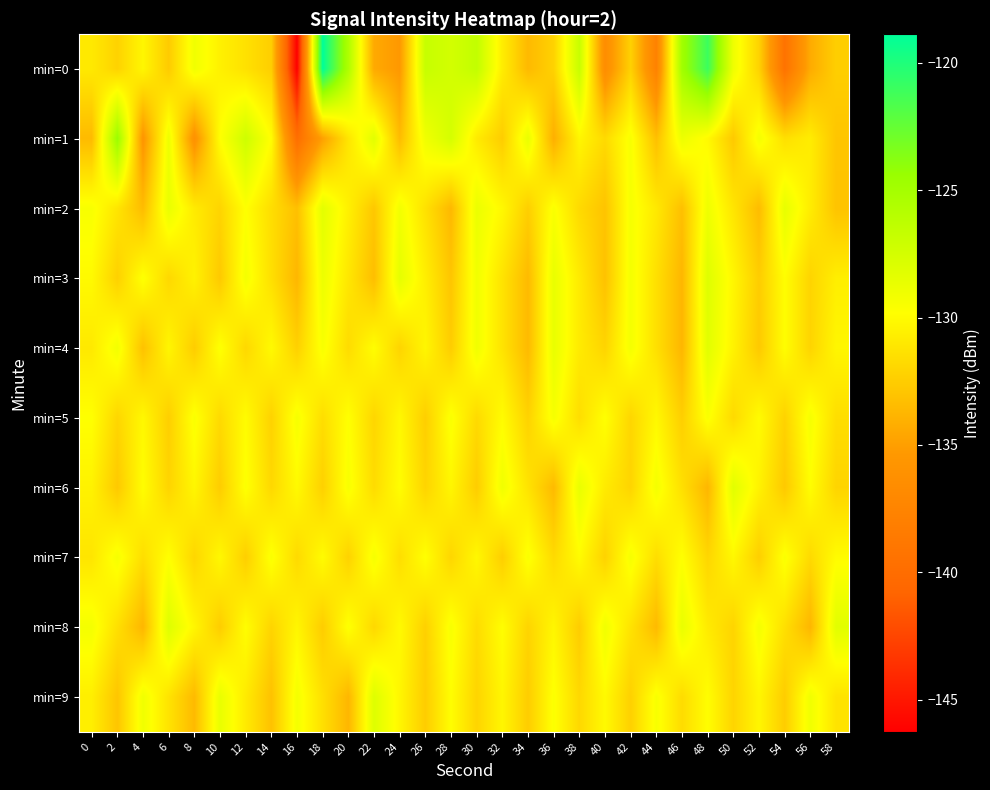

Reading left to right, extract all data points from this chart.

min=0: 0=-131.0	2=-132.2	4=-130.3	6=-132.6	8=-129.1	10=-130.6	12=-131.4	14=-132.4	16=-146.3	18=-118.9	20=-125.6	22=-134.4	24=-135.3	26=-126.9	28=-127.5	30=-126.6	32=-130.8	34=-133.5	36=-132.2	38=-126.9	40=-136.5	42=-132.3	44=-137.7	46=-124.9	48=-121.0	50=-129.0	52=-132.2	54=-139.4	56=-134.3	58=-132.4
min=1: 0=-133.5	2=-124.5	4=-135.6	6=-128.9	8=-136.0	10=-129.9	12=-127.2	14=-129.9	16=-139.8	18=-134.9	20=-131.2	22=-128.3	24=-133.4	26=-129.1	28=-127.6	30=-130.9	32=-132.5	34=-128.7	36=-134.1	38=-130.3	40=-131.8	42=-129.5	44=-133.2	46=-128.9	48=-130.1	50=-132.7	52=-129.3	54=-131.5	56=-130.8	58=-132.9
min=2: 0=-129.5	2=-131.2	4=-133.4	6=-128.7	8=-130.9	10=-132.1	12=-129.8	14=-131.6	16=-133.2	18=-128.4	20=-130.6	22=-132.8	24=-129.2	26=-131.4	28=-133.6	30=-128.8	32=-130.2	34=-132.4	36=-129.6	38=-131.8	40=-133.0	42=-129.4	44=-131.0	46=-133.2	48=-129.0	50=-131.2	52=-133.4	54=-128.6	56=-130.8	58=-133.0
min=3: 0=-130.1	2=-132.3	4=-129.7	6=-131.9	8=-130.5	10=-132.7	12=-129.3	14=-131.5	16=-133.7	18=-128.9	20=-131.1	22=-133.3	24=-128.5	26=-130.7	28=-132.9	30=-129.1	32=-131.3	34=-133.5	36=-128.7	38=-130.9	40=-133.1	42=-129.3	44=-131.5	46=-133.7	48=-128.1	50=-130.3	52=-132.5	54=-129.9	56=-132.1	58=-130.7
min=4: 0=-131.0	2=-129.2	4=-133.1	6=-130.3	8=-132.5	10=-129.7	12=-131.9	14=-130.1	16=-132.3	18=-129.5	20=-131.7	22=-129.9	24=-132.1	26=-130.3	28=-132.5	30=-129.1	32=-131.3	34=-133.5	36=-128.7	38=-130.9	40=-132.1	42=-129.3	44=-131.5	46=-133.7	48=-128.3	50=-130.5	52=-132.7	54=-129.9	56=-132.1	58=-130.3
min=5: 0=-129.8	2=-132.0	4=-130.2	6=-132.4	8=-129.6	10=-131.8	12=-130.0	14=-132.2	16=-129.4	18=-131.6	20=-129.8	22=-132.0	24=-130.2	26=-132.4	28=-129.6	30=-131.8	32=-130.0	34=-132.2	36=-129.4	38=-131.6	40=-129.8	42=-132.0	44=-130.2	46=-132.4	48=-129.6	50=-131.8	52=-130.0	54=-132.2	56=-129.4	58=-131.6
min=6: 0=-130.5	2=-132.7	4=-129.9	6=-132.1	8=-130.3	10=-132.5	12=-129.7	14=-131.9	16=-130.1	18=-132.3	20=-129.5	22=-131.7	24=-129.9	26=-132.1	28=-130.3	30=-132.5	32=-129.1	34=-131.3	36=-133.5	38=-128.7	40=-130.9	42=-132.1	44=-129.3	46=-131.5	48=-133.7	50=-128.3	52=-130.5	54=-132.7	56=-129.9	58=-132.1
min=7: 0=-131.2	2=-129.4	4=-131.6	6=-129.8	8=-132.0	10=-130.2	12=-132.4	14=-129.6	16=-131.8	18=-130.0	20=-132.2	22=-129.4	24=-131.6	26=-129.8	28=-132.0	30=-130.2	32=-132.4	34=-129.6	36=-131.8	38=-130.0	40=-132.2	42=-129.4	44=-131.6	46=-129.8	48=-132.0	50=-130.2	52=-132.4	54=-129.6	56=-131.8	58=-130.0
min=8: 0=-129.3	2=-131.5	4=-133.7	6=-128.1	8=-130.3	10=-132.5	12=-129.9	14=-132.1	16=-130.3	18=-132.5	20=-129.7	22=-131.9	24=-130.1	26=-132.3	28=-129.5	30=-131.7	32=-129.9	34=-132.1	36=-130.3	38=-132.5	40=-129.1	42=-131.3	44=-133.5	46=-128.7	48=-130.9	50=-132.1	52=-129.3	54=-131.5	56=-133.7	58=-128.3
min=9: 0=-130.7	2=-132.9	4=-129.1	6=-131.3	8=-133.5	10=-128.7	12=-130.9	14=-133.1	16=-129.3	18=-131.5	20=-133.7	22=-128.1	24=-130.3	26=-132.5	28=-129.9	30=-132.1	32=-130.3	34=-132.5	36=-129.7	38=-131.9	40=-130.1	42=-132.3	44=-129.5	46=-131.7	48=-129.9	50=-132.1	52=-130.3	54=-132.5	56=-129.1	58=-131.3